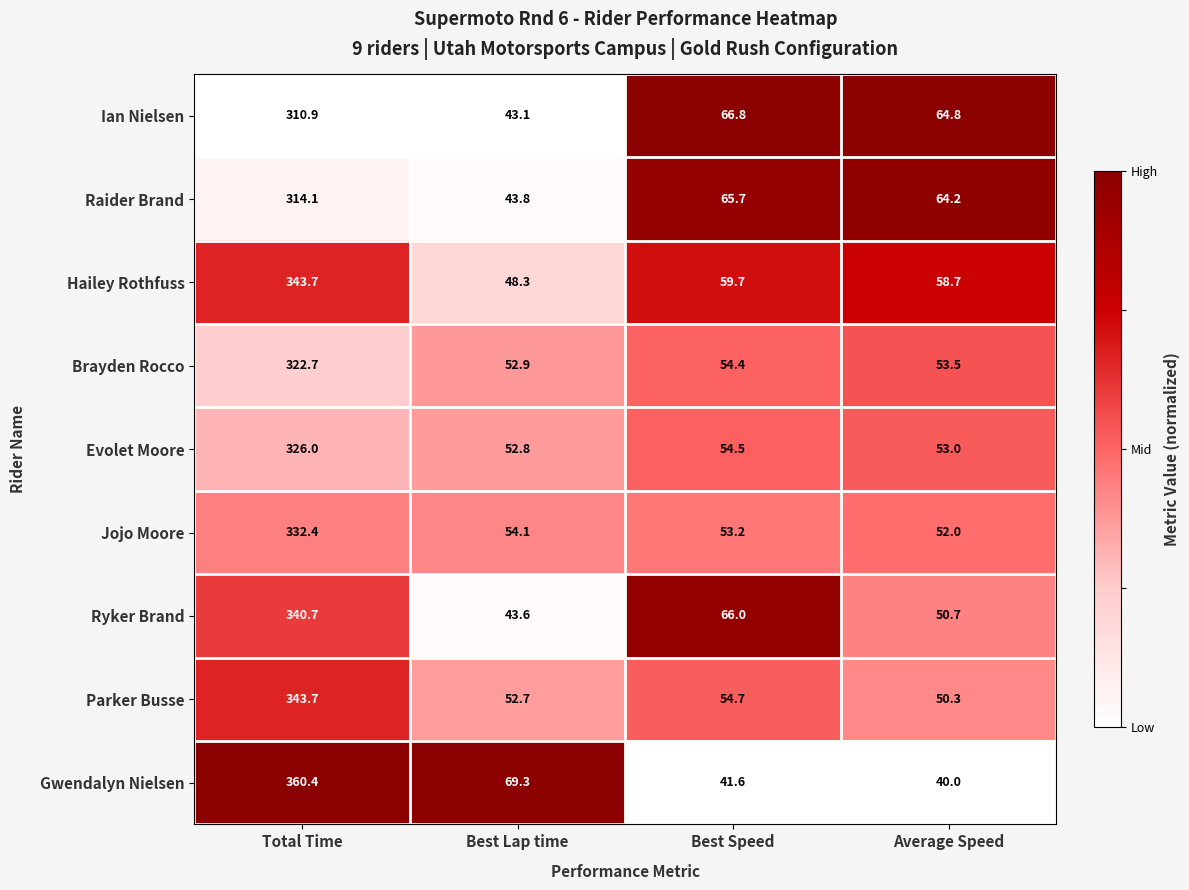

Is it true that Evolet Moore equals 549.3 at Total Time?

False